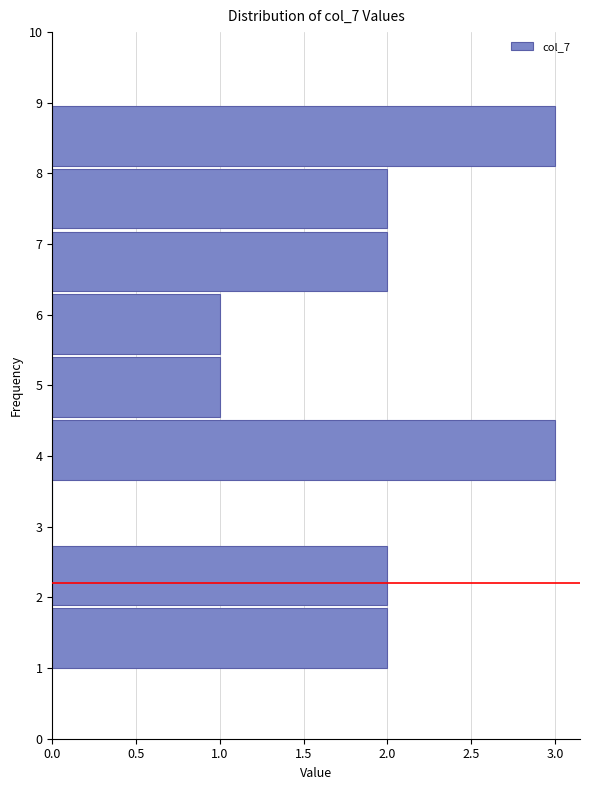

Reading bottom to top, transcribe this chart: for each bar, give the range it covers on the y-axis and its length. Neither the bar edges nor the lengths are printed on the chart, so give them approximately, as read against the axes.

1.0 to 1.9: 2
1.9 to 2.8: 2
2.8 to 3.7: 0
3.7 to 4.6: 3
4.6 to 5.4: 1
5.4 to 6.3: 1
6.3 to 7.2: 2
7.2 to 8.1: 2
8.1 to 9.0: 3